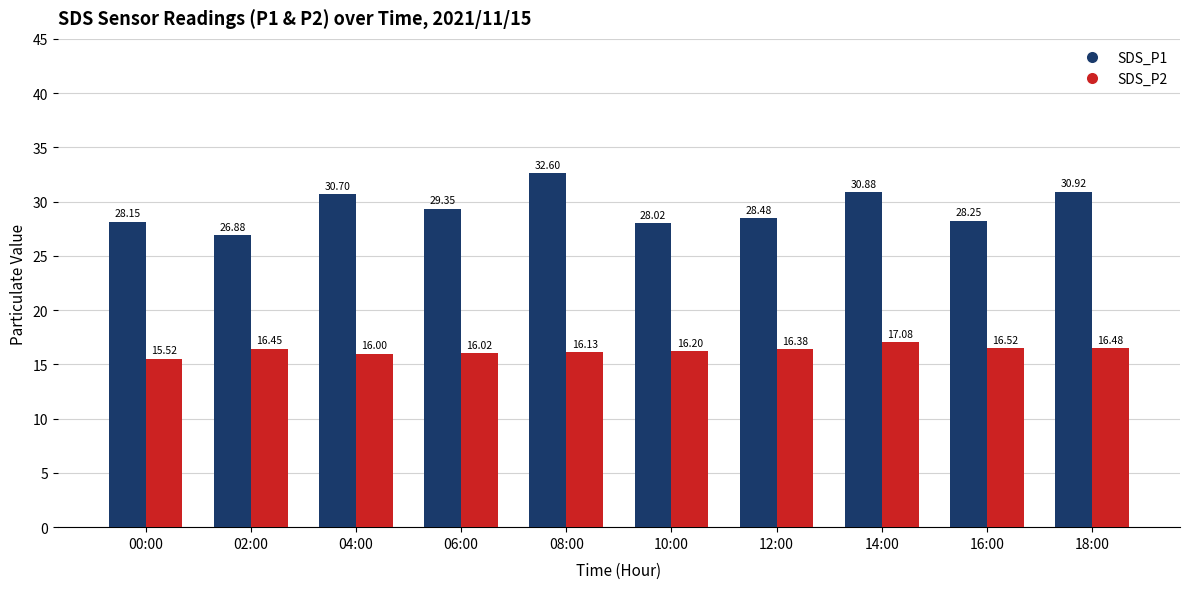

What is the value of the SDS_P1 bar at the 6th from the left?

28.0